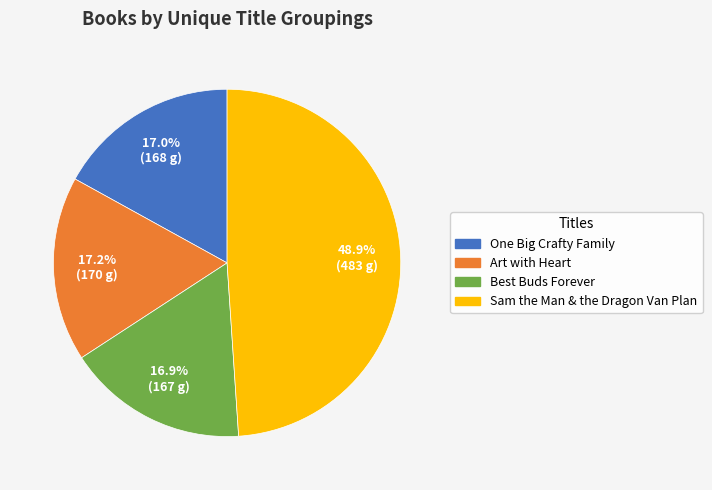

Is there any slice that represents more than half of the pie?

No